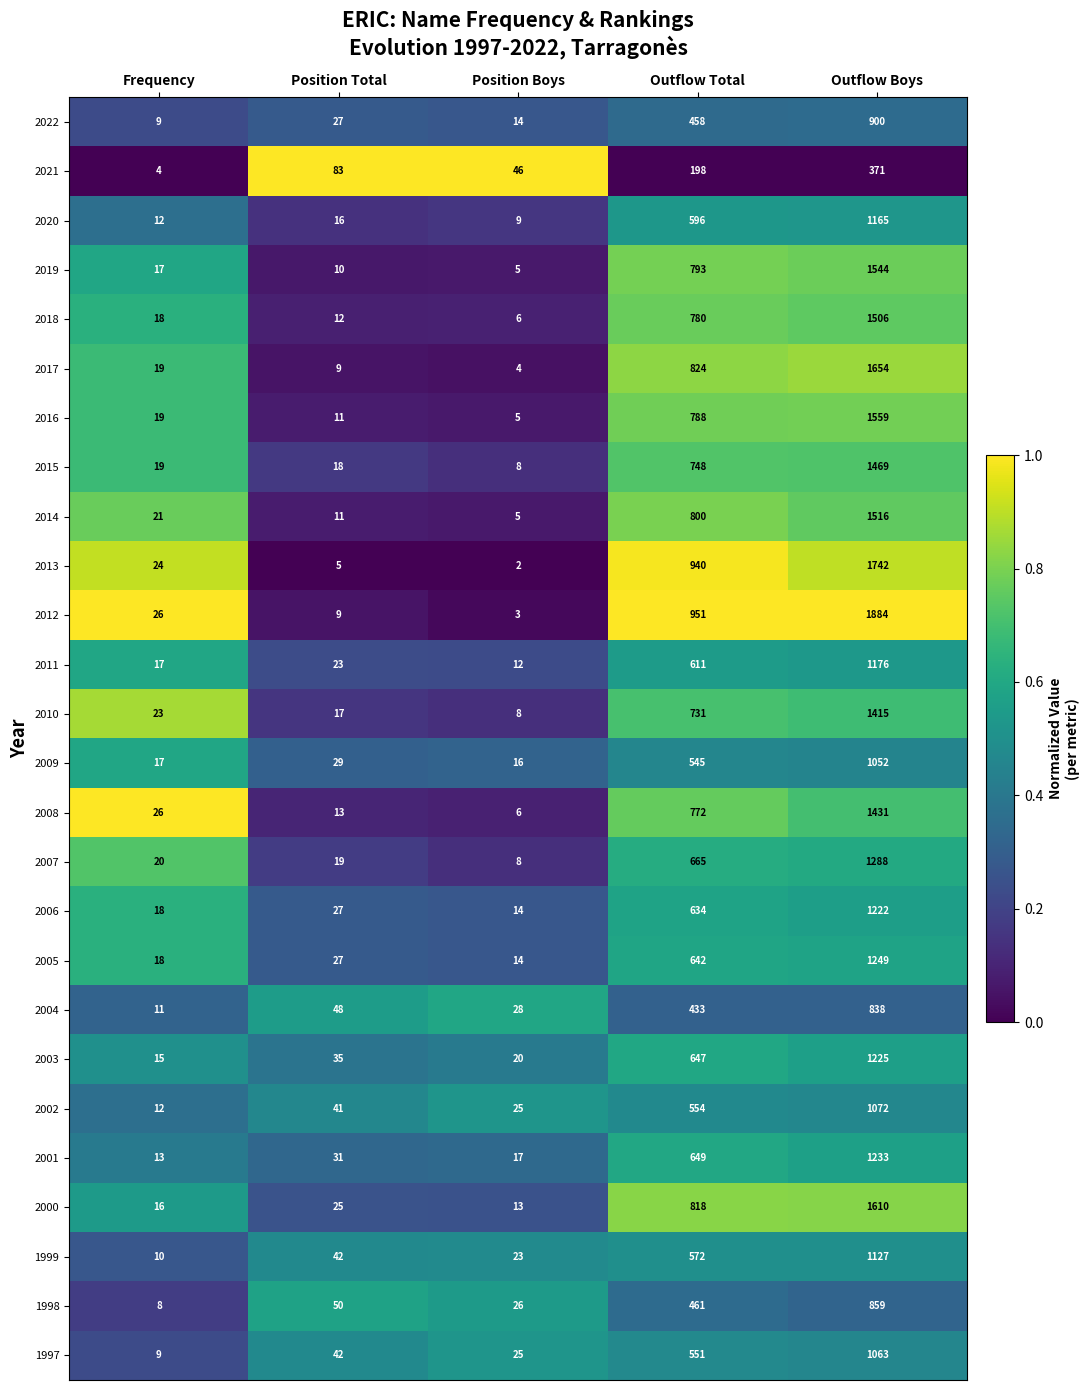

At which category does the chart reach its peak across all series?

Outflow Boys